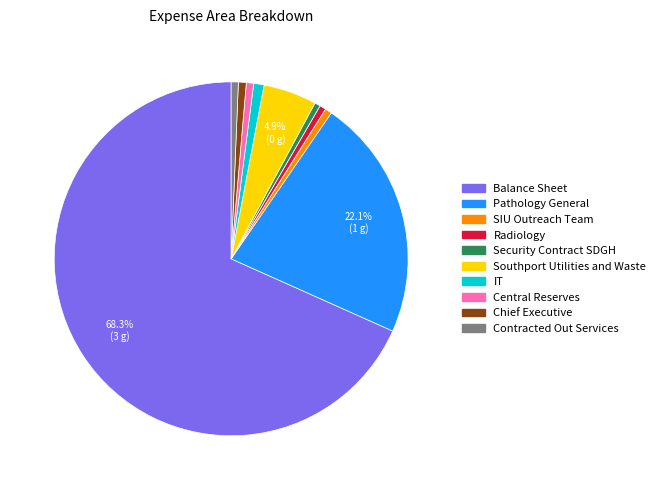

Is Balance Sheet the majority of the pie?

Yes